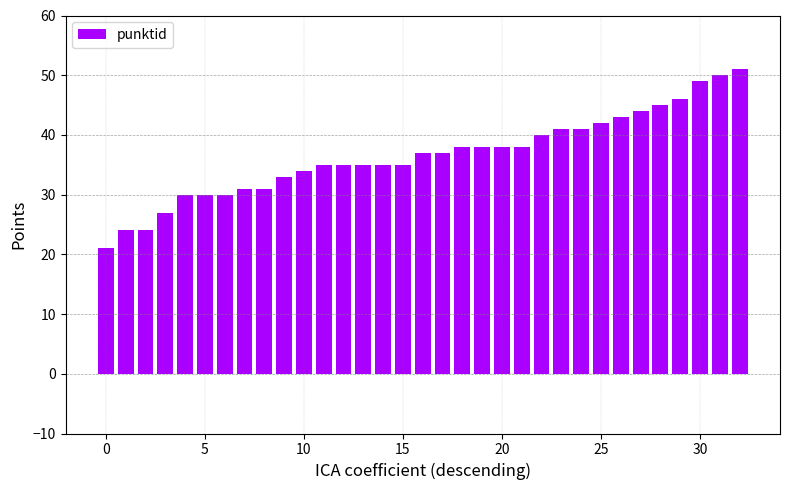

What is the minimum value shown in the chart?

21